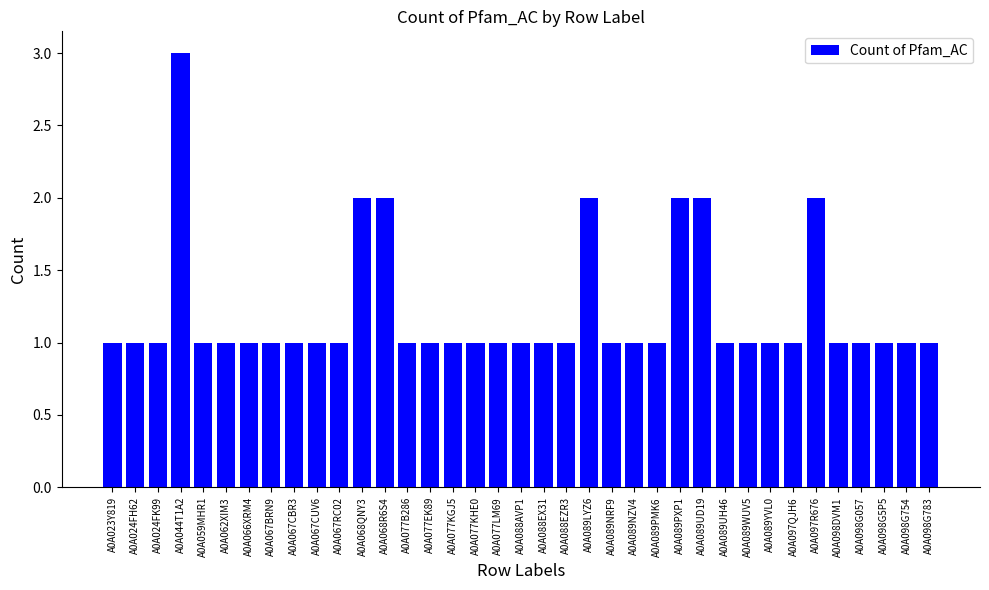

What position from the left is A0A044T1A2?

4